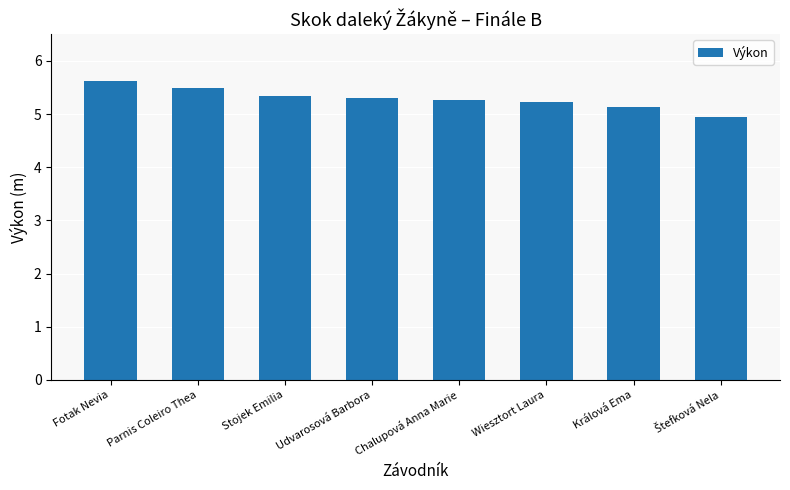

Which category has the highest value across all series?

Fotak Nevia